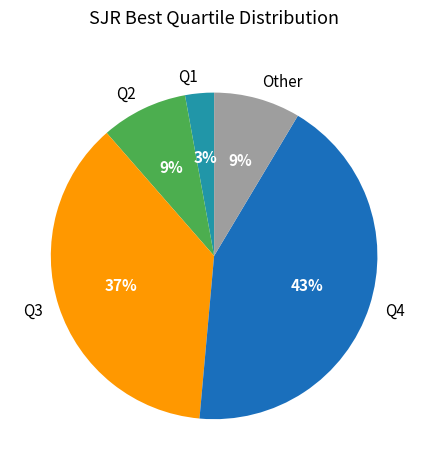

Which slice is the smallest?

Q1